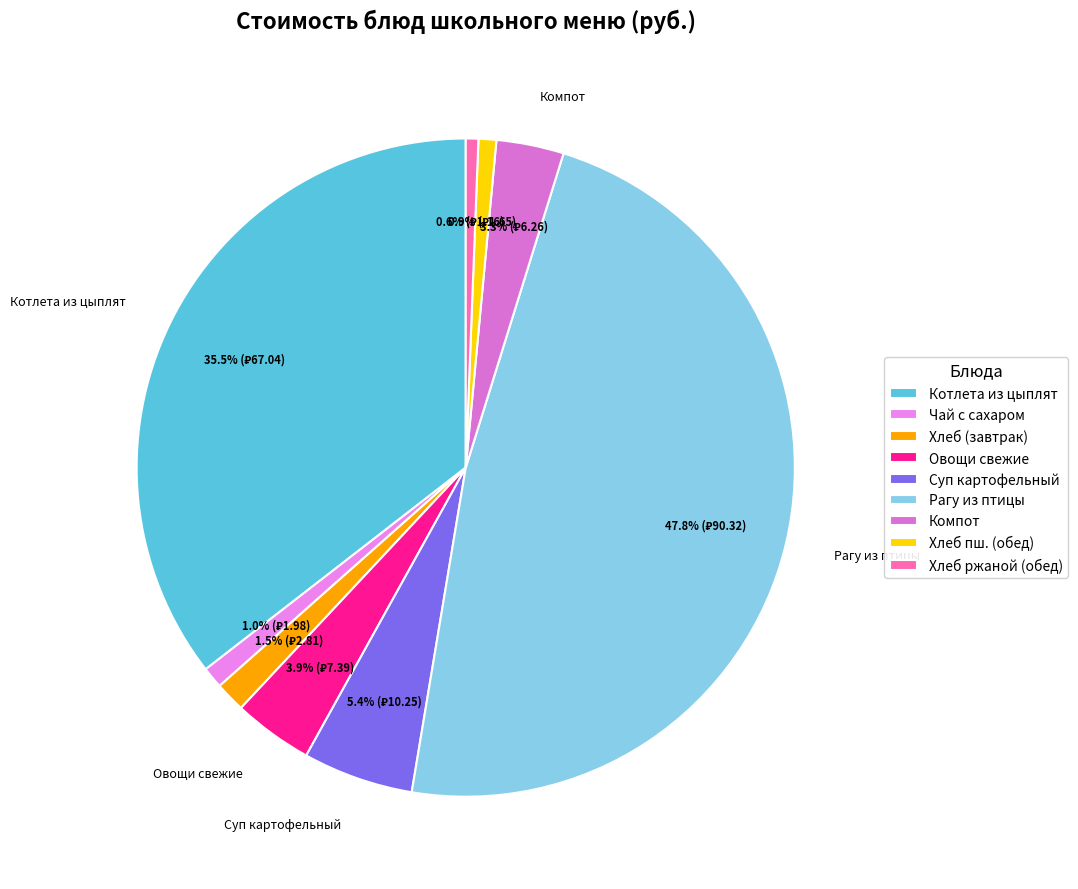

Is Рагу из птицы the majority of the pie?

No